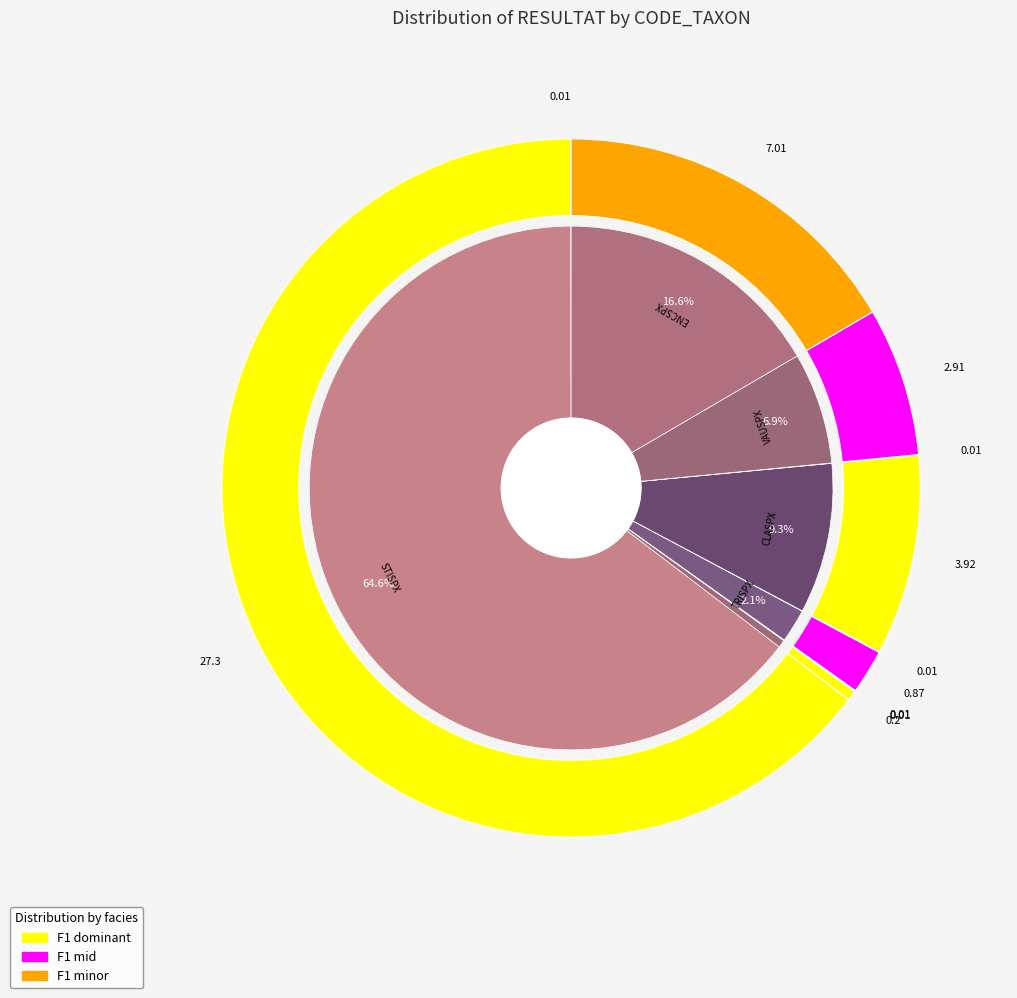

True or false: TRISPX accounts for 2% of the total.

True